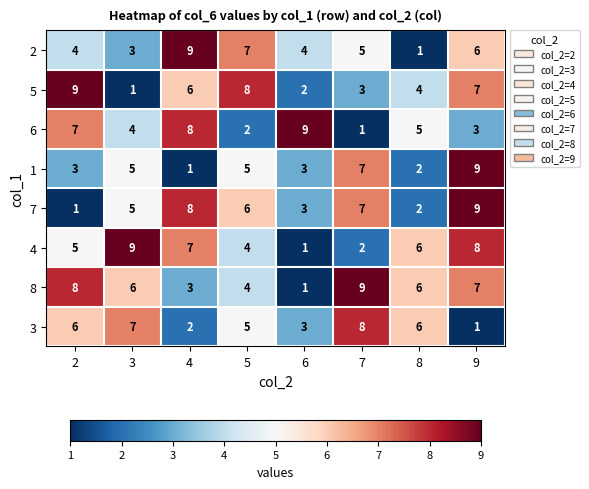

What is the maximum value for 5?

9